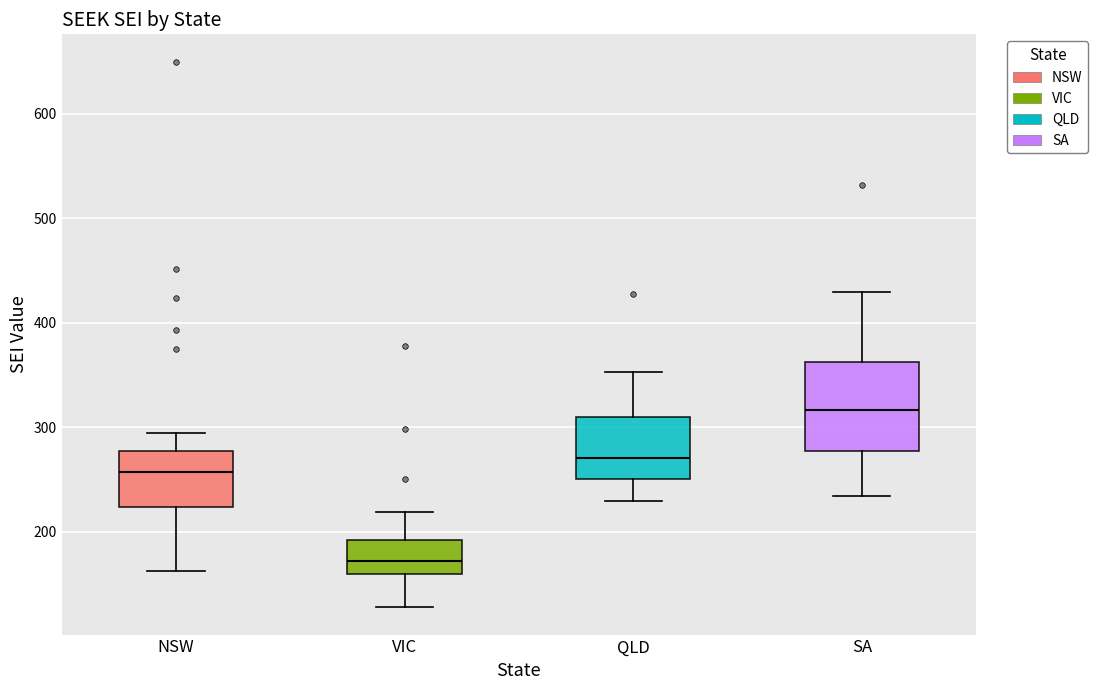

Where is the lower edge of the box for SA on the y-axis? The values are not printed on the chart, so give them approximately, as read against the axis.

280